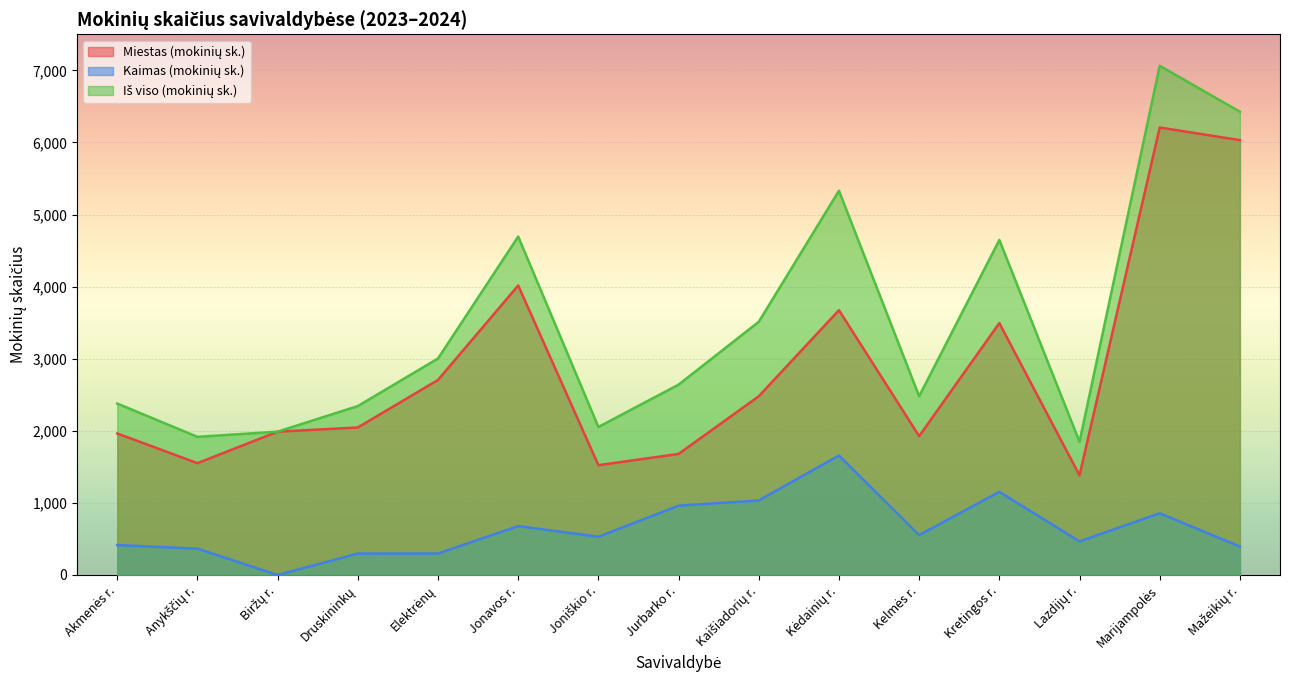

Count the number of data series in this chart.

3